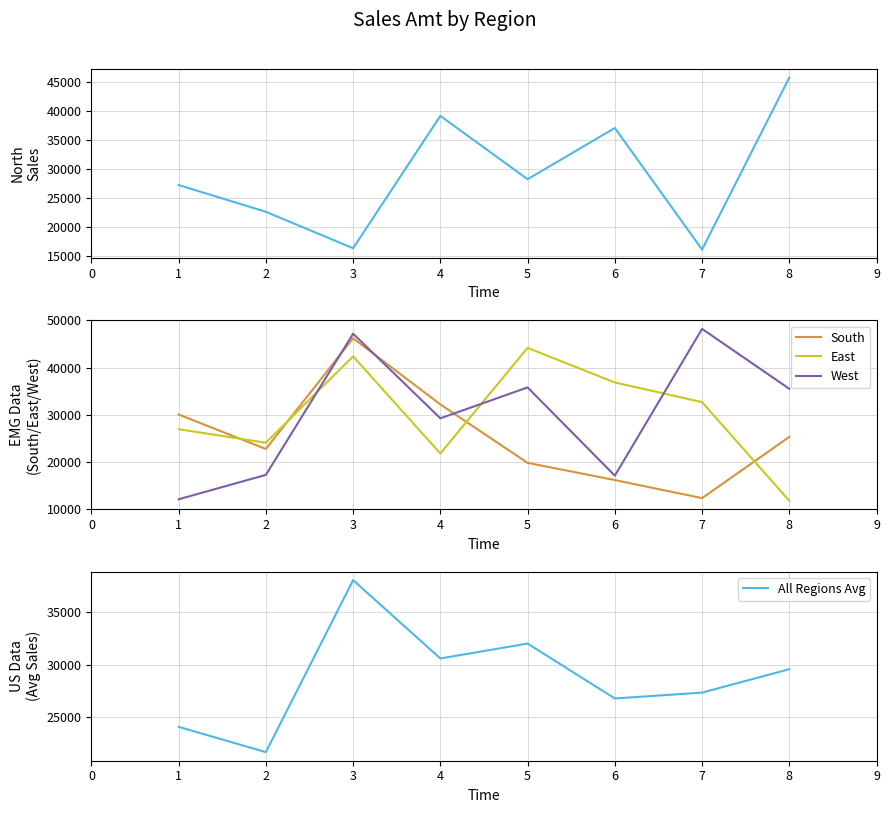

Is this an area chart (filled region under the line)?

No